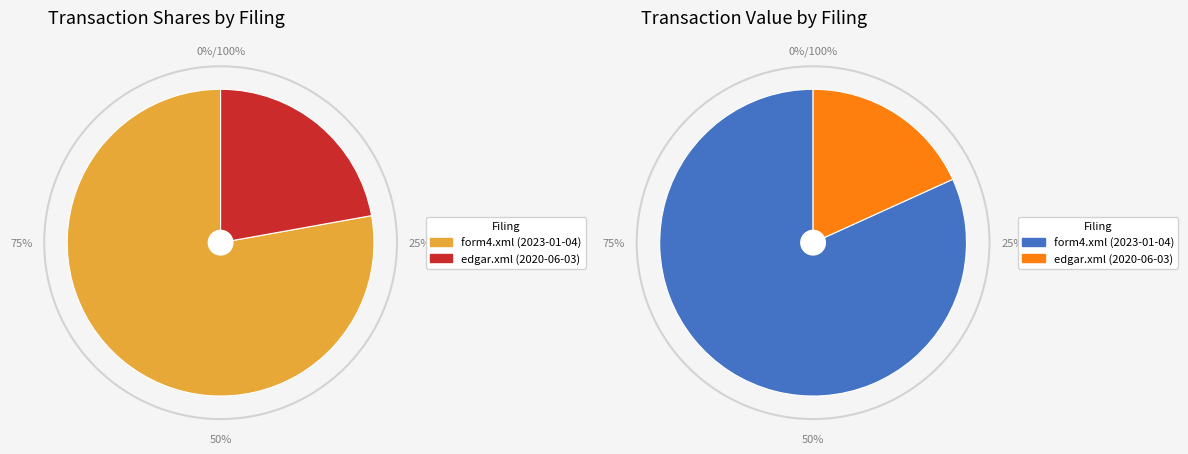

What portion of the pie excludes form4.xml (2023-01-04)?

22.2%